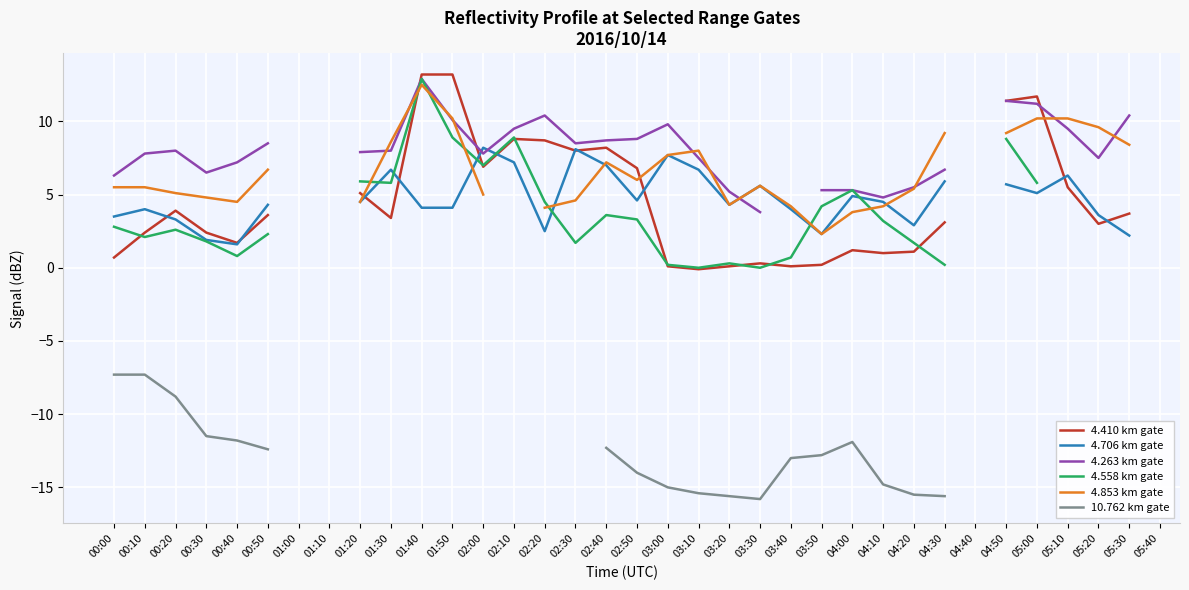

Count the number of data series in this chart.

6